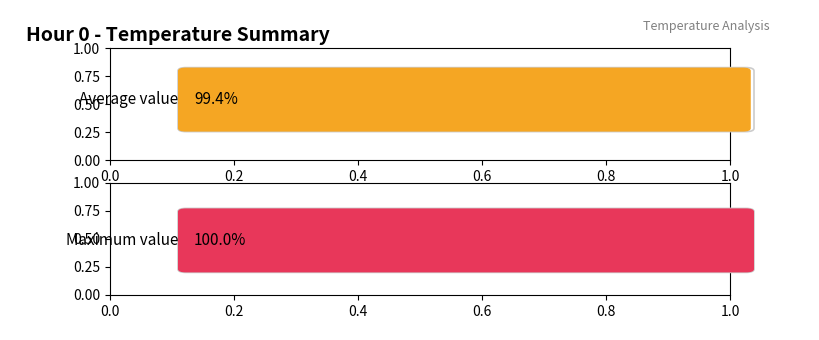

Are the bars grouped side by side (vs. stacked)?

Yes